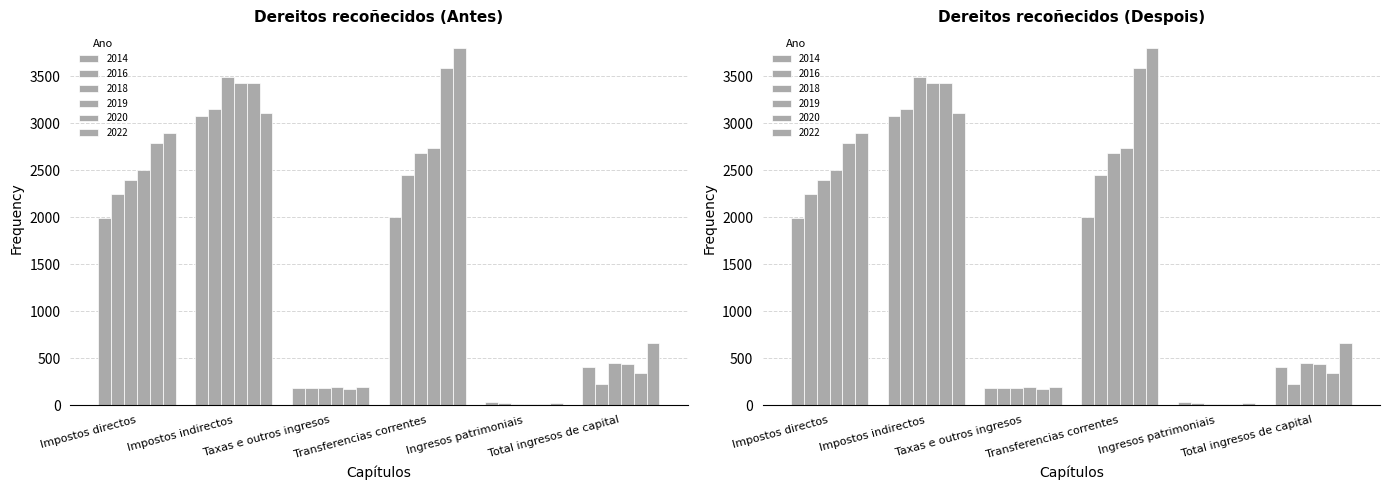

What is the sum of the 2014 values at Ingresos patrimoniais and Impostos directos?

2020.9